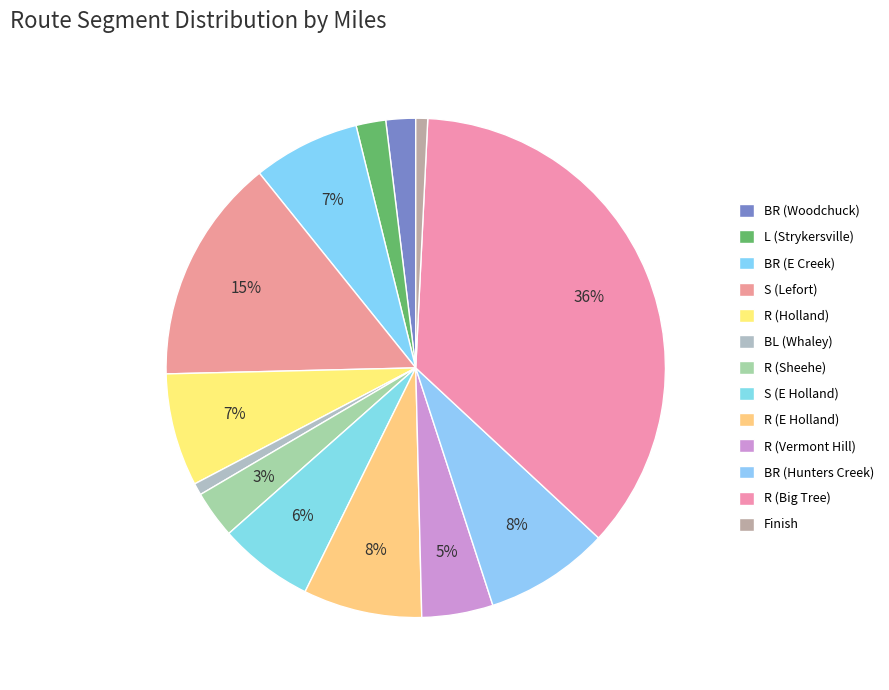

How many slices are in this pie chart?

13